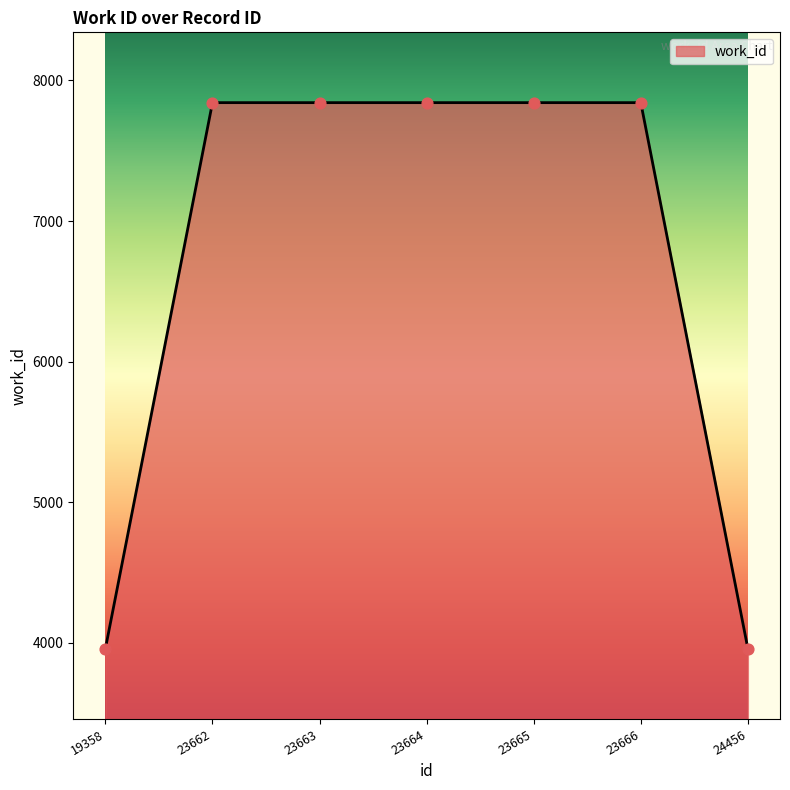

Between 23664 and 19358, which is larger?

23664